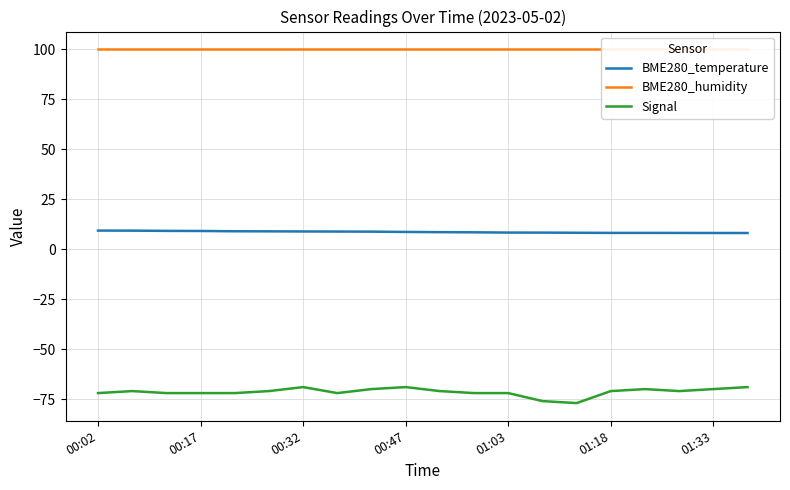

In Signal, how many points are higher than both neighbors (excluding endpoints)?

4